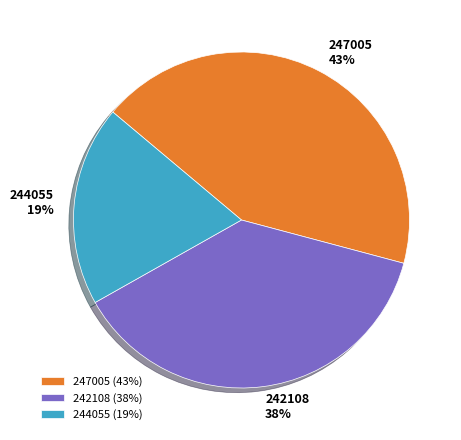

Rank the categories by value from highest to lowest.

247005, 242108, 244055